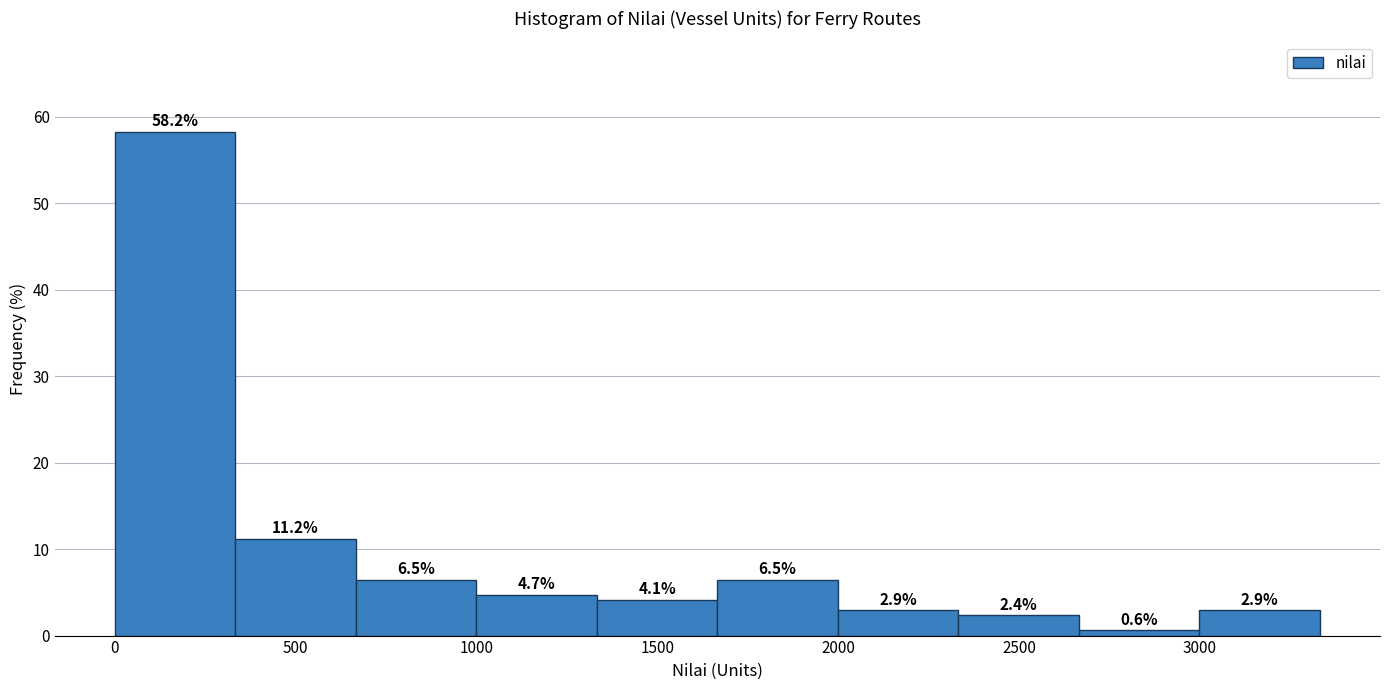

Over which range of the x-axis is the bar tallest?

0 to 350